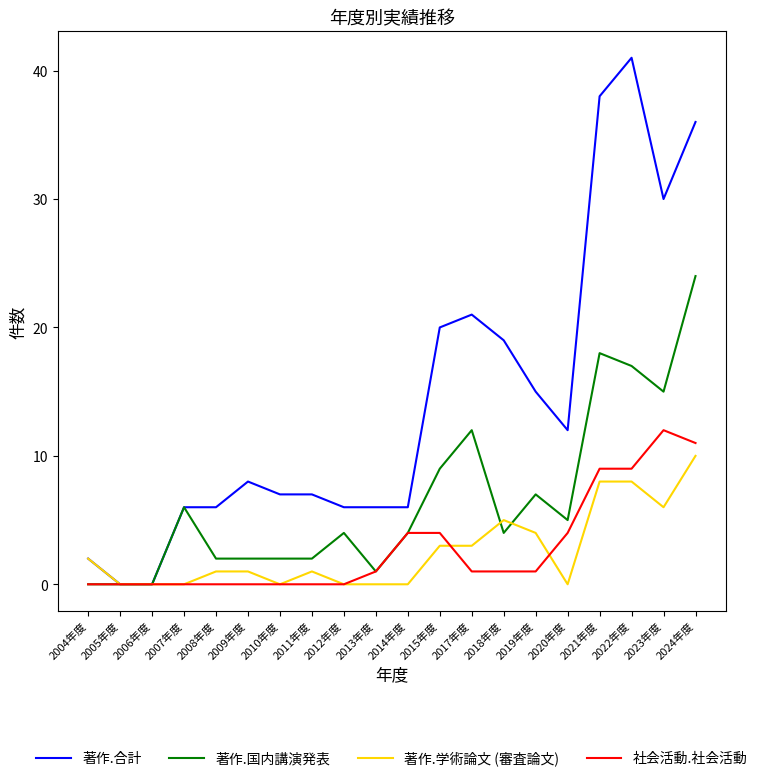

At which category is the sum across all series the highest?

2024年度